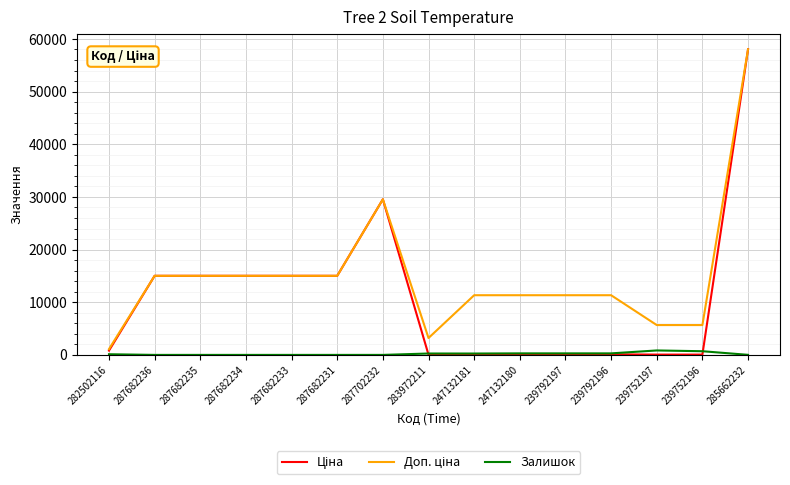

At which category is the sum across all series the highest?

285662232